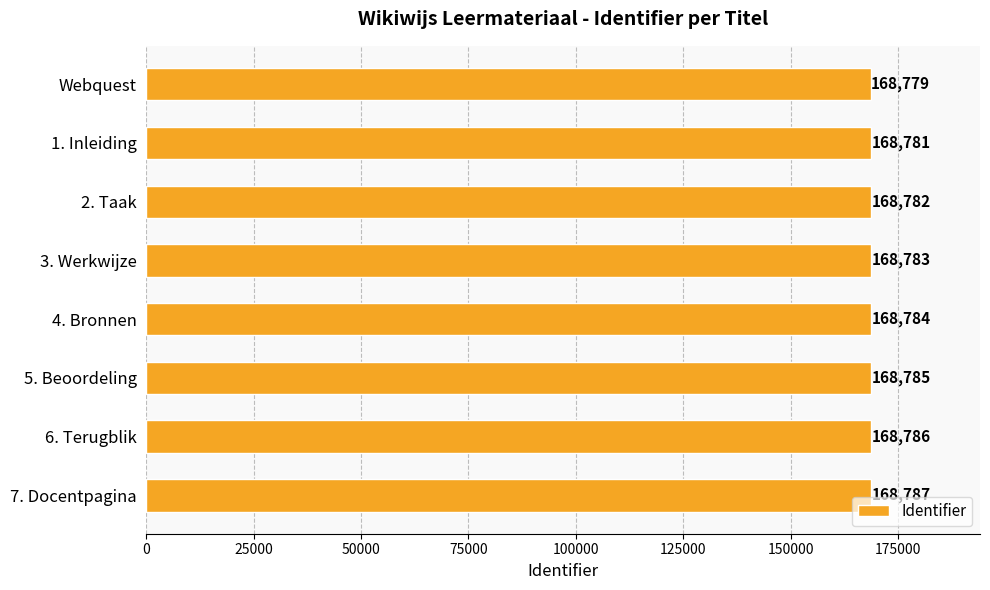

What is the greatest value displayed?

168787